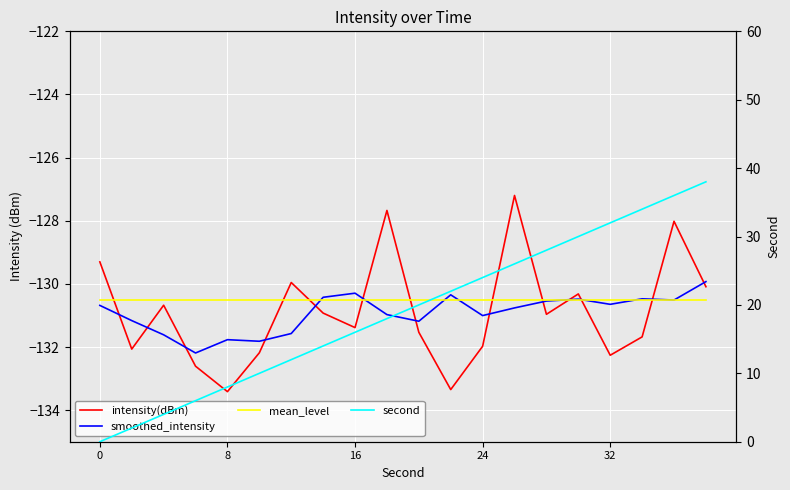

What are all the series names shown in the legend?

intensity(dBm), smoothed_intensity, mean_level, second